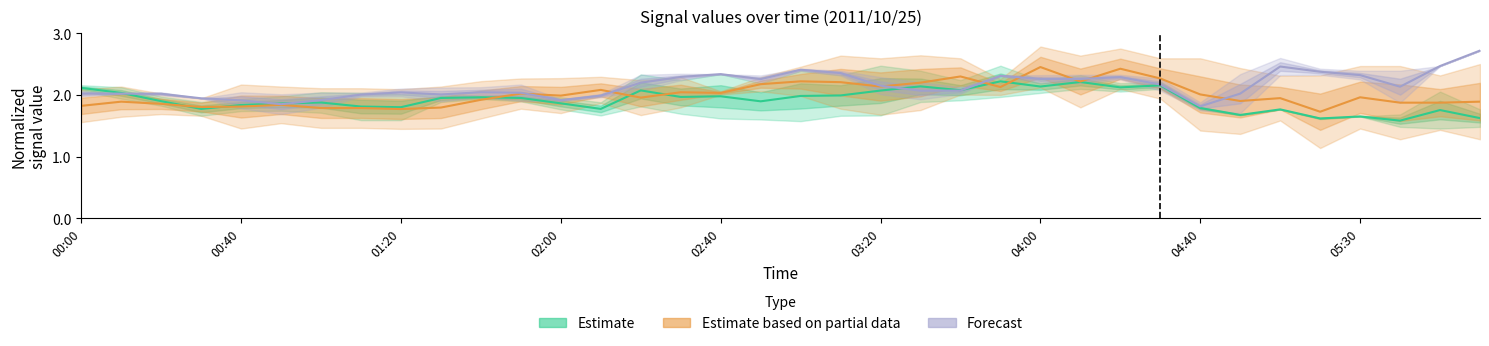

Between 01:20 and 35, which series saw the biggest shift?

Forecast